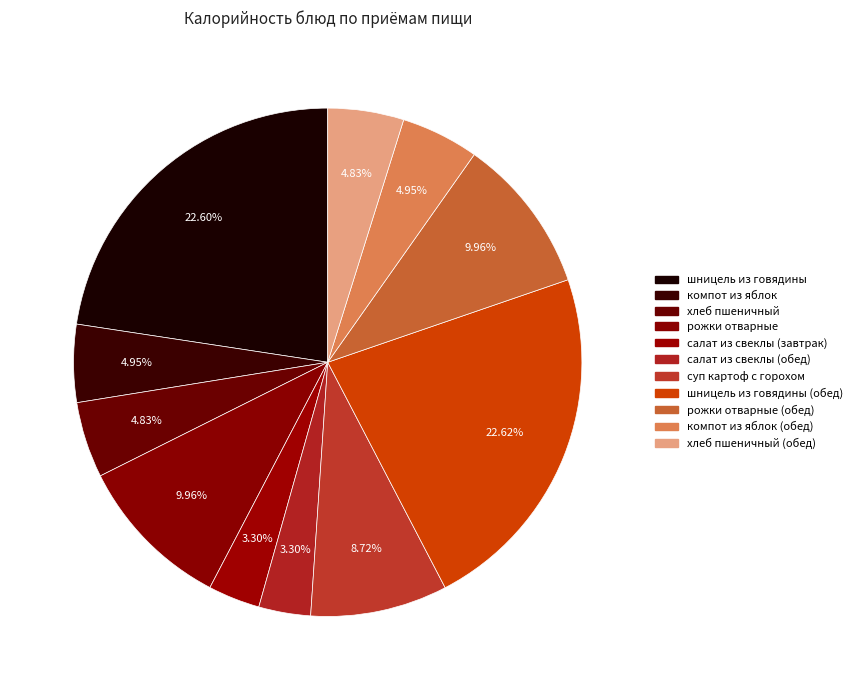

How many segments does this pie chart have?

11